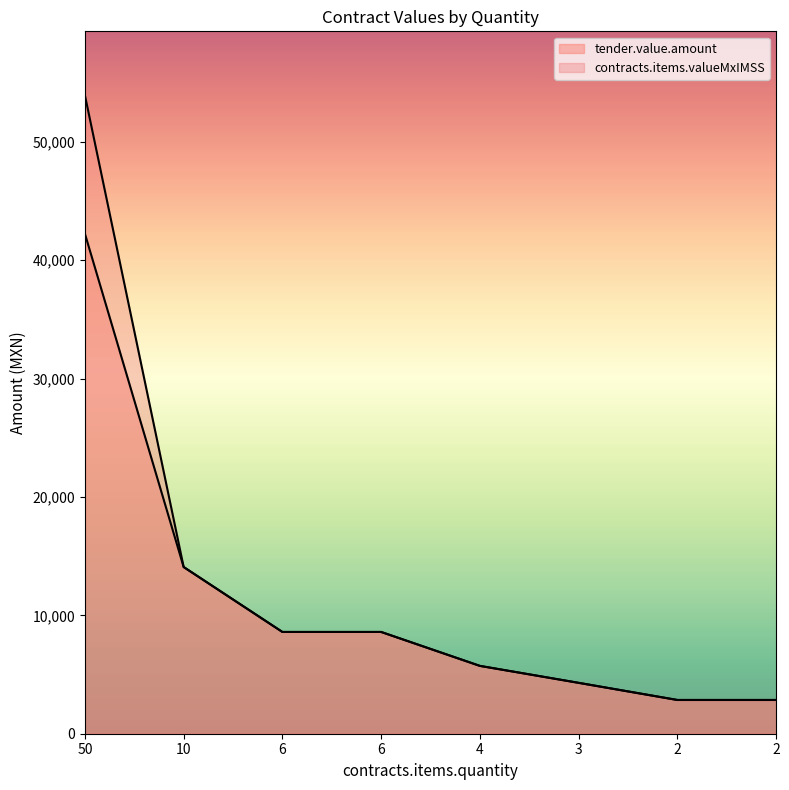

True or false: contracts.items.valueMxIMSS and tender.value.amount intersect in this chart.

False